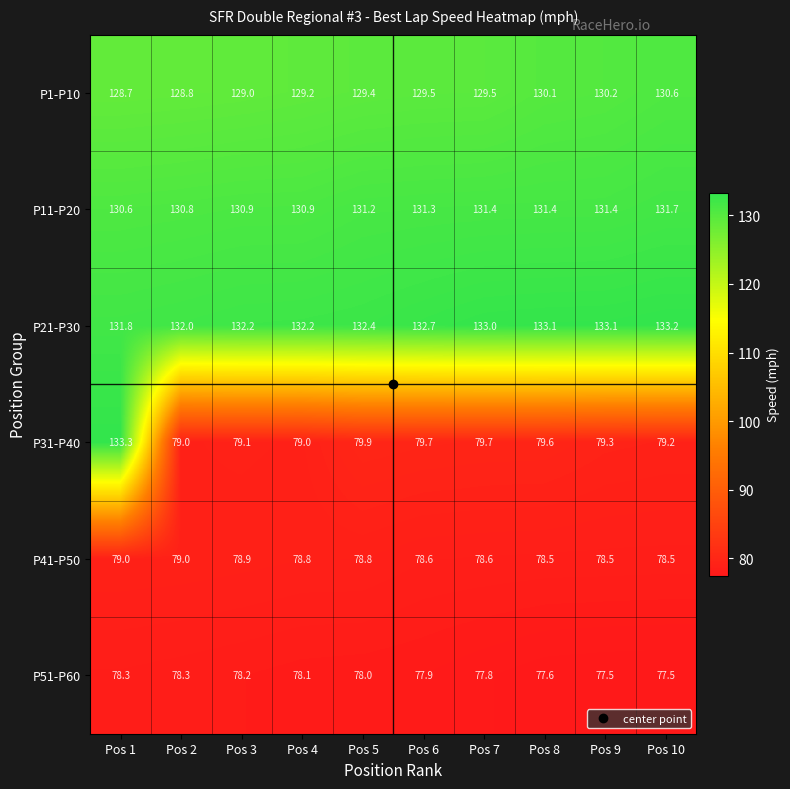

Rank the series at Pos 4 from lowest to highest value.

P51-P60, P41-P50, P31-P40, P1-P10, P11-P20, P21-P30